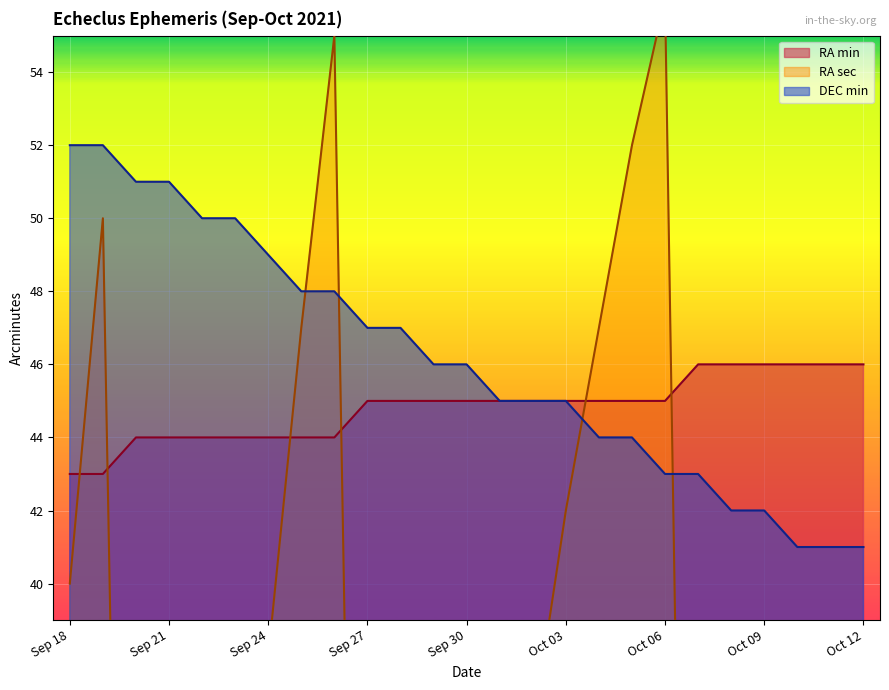

What are all the series names shown in the legend?

RA_min, RA_sec, DEC_min